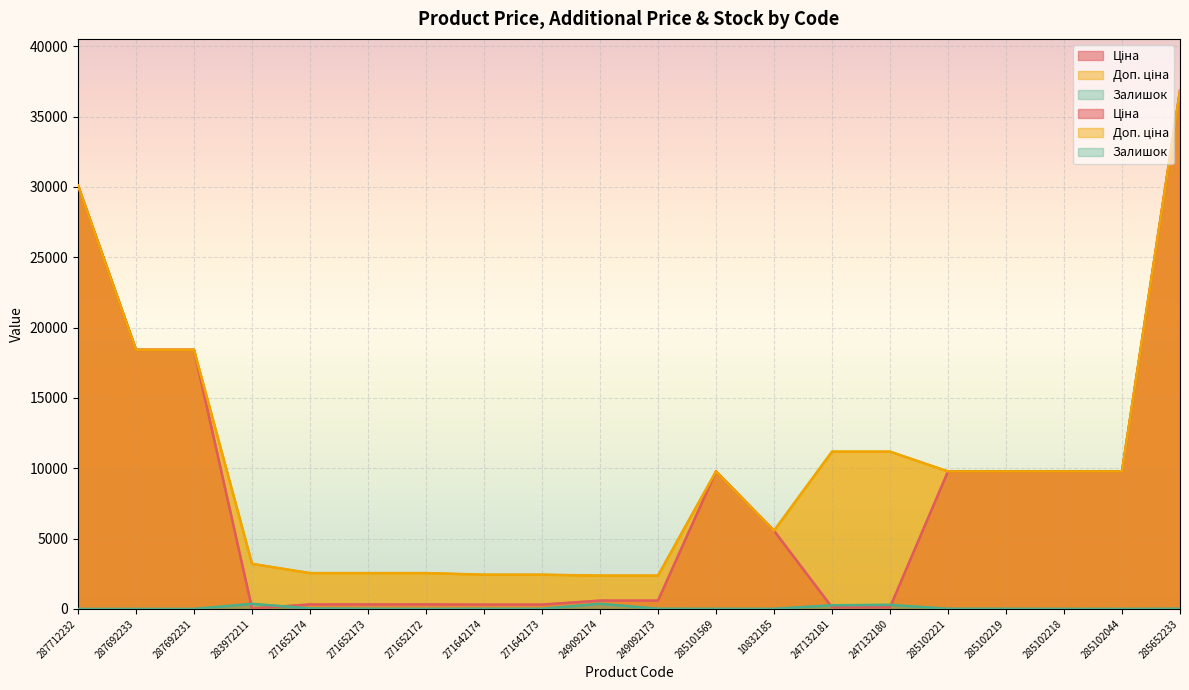

Reading left to right, list all the values displayed in this chart.

Ціна: 30102.8	18420.9	18420.9	32.0	318.3	318.3	318.3	304.1	304.1	591.6	591.6	9775.5	5560.3	111.8	111.8	9775.5	9775.5	9775.5	9775.5	36841.8
Доп. ціна: 30102.8	18420.9	18420.9	3205.0	2546.4	2546.4	2546.4	2432.8	2432.8	2366.5	2366.5	9775.5	5560.3	11182.0	11182.0	9775.5	9775.5	9775.5	9775.5	36841.8
Залишок: 0.0	0.0	0.0	360.0	38.0	15.0	5.0	14.0	10.0	365.0	14.0	7.0	6.0	260.0	290.0	11.0	11.0	3.0	1.0	14.0